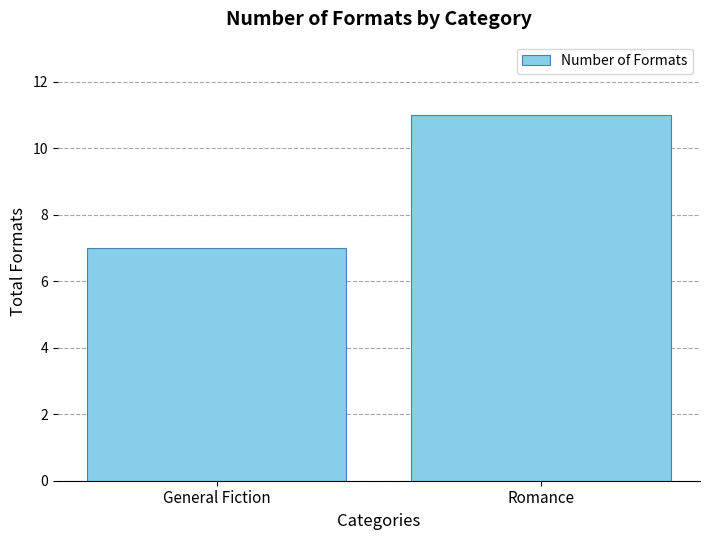

What is the smallest value displayed?

7